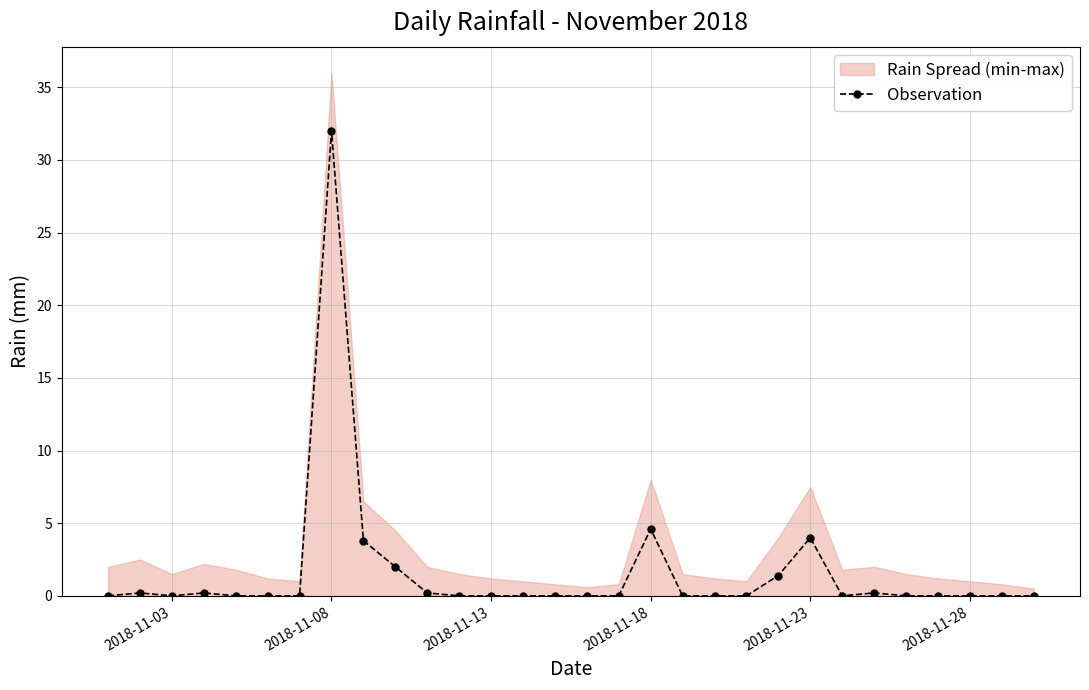

Count the number of categories in the chart.

30